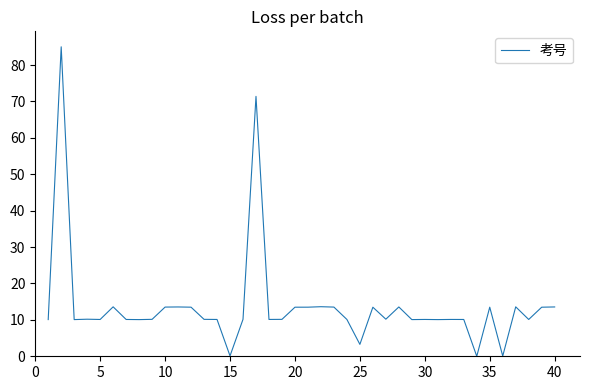

What is the difference between the maximum and minimum values?

85.0